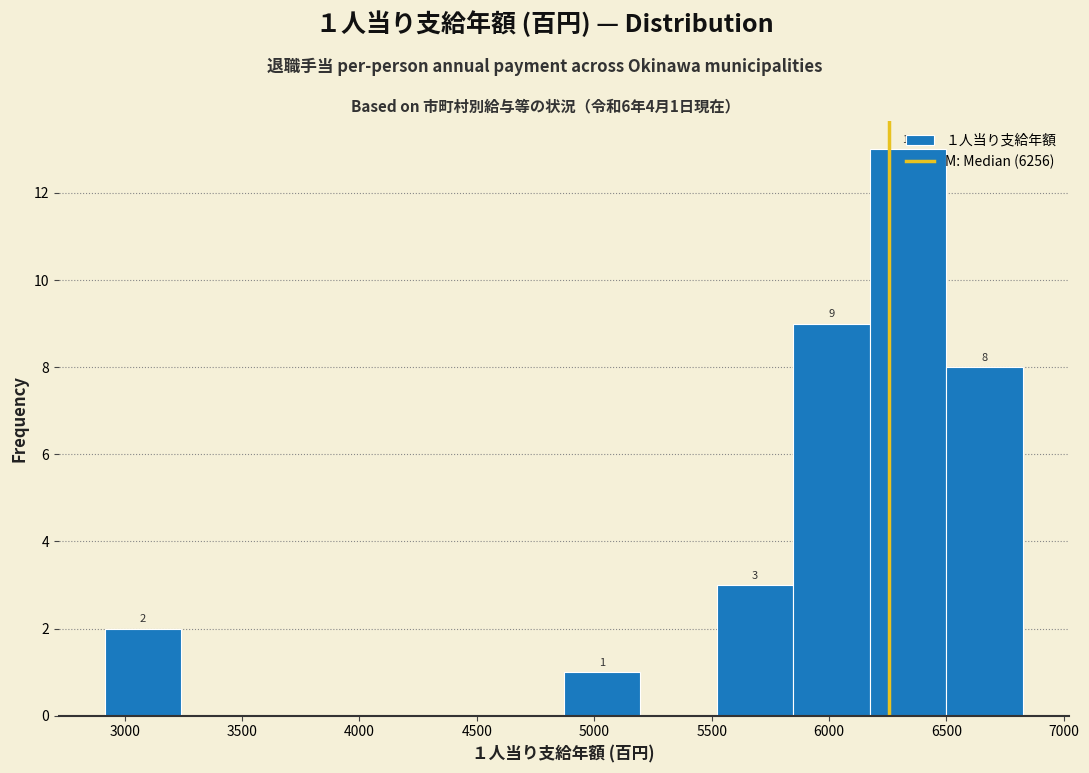

Which range on the x-axis has the tallest bar?

6150 to 6500